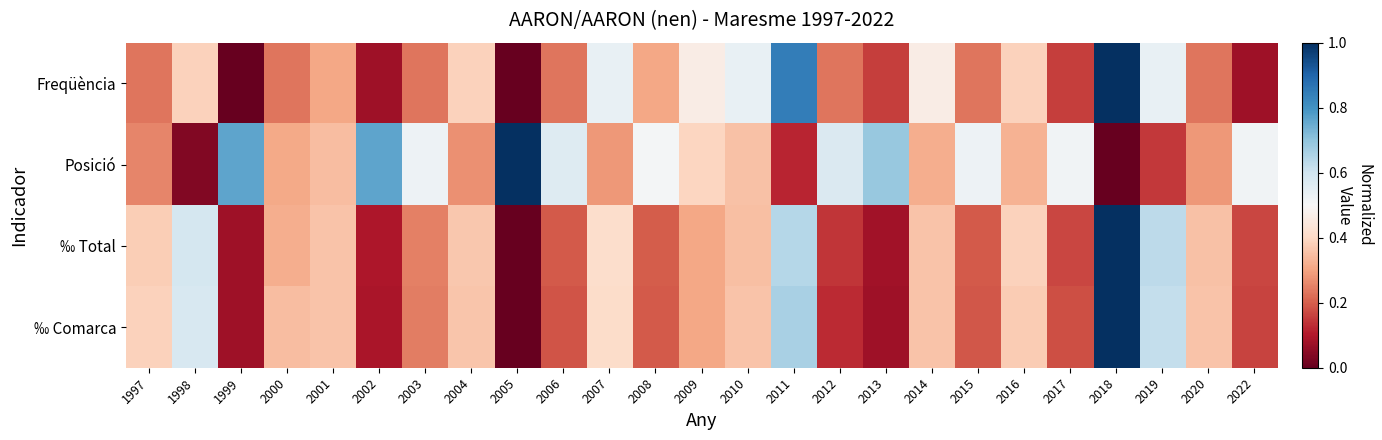

Between 2010 and 2020, which is larger?

2010